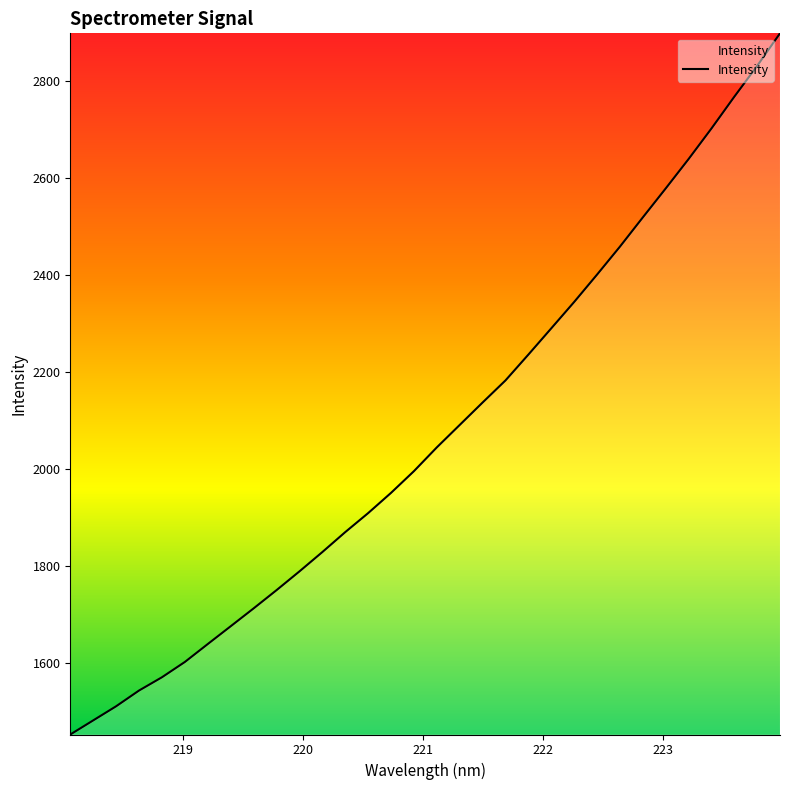

What is the greatest value displayed?

2897.6